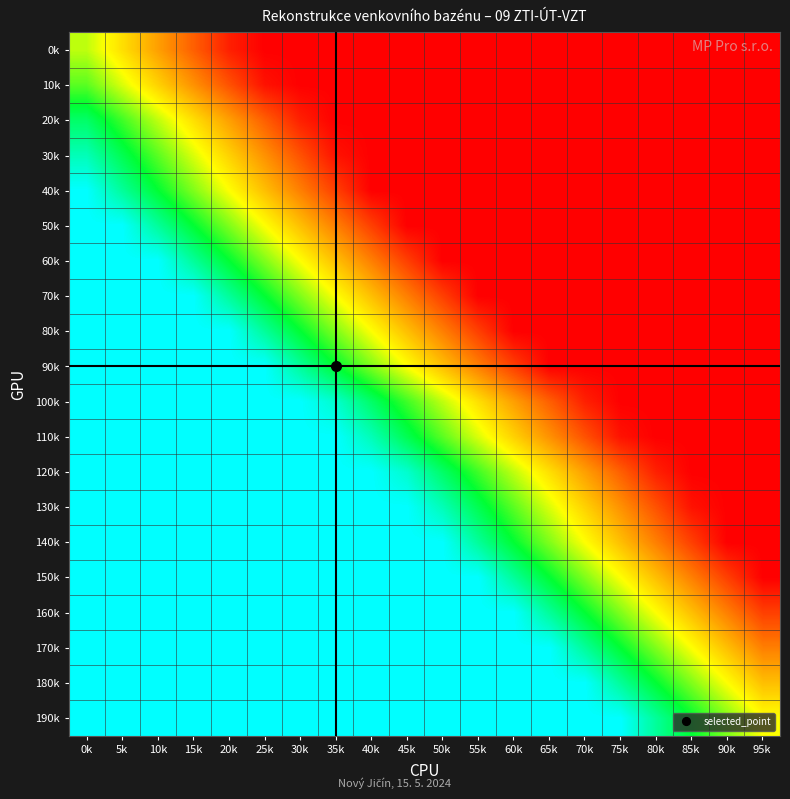

At how many categories does at least one series exceed 0?

20